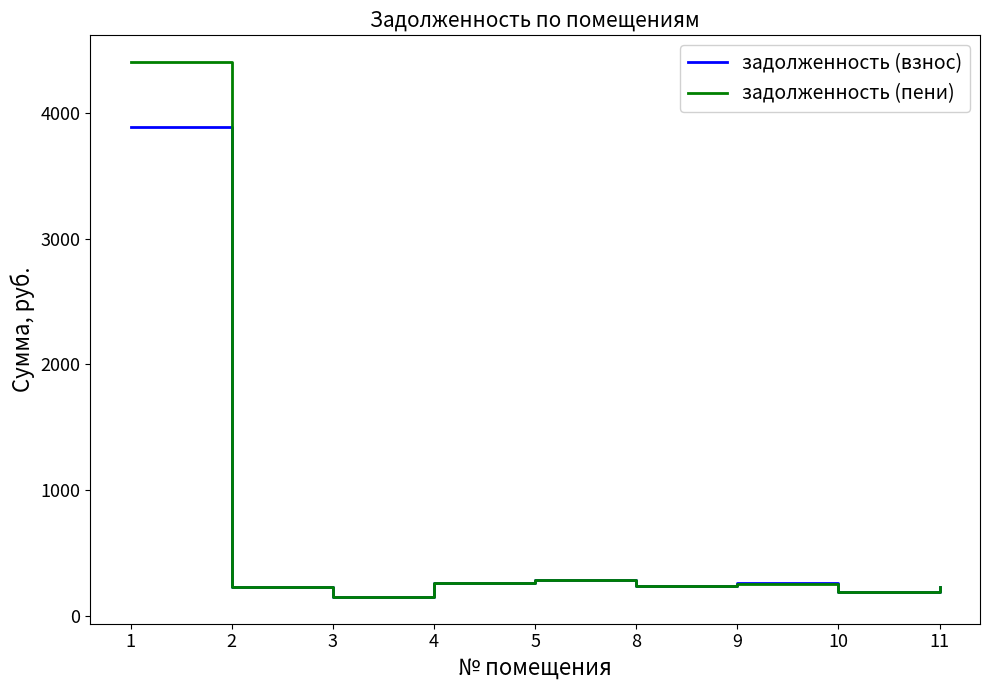

Where do задолженность (пени) and задолженность (взнос) first cross each other?

1 and 2